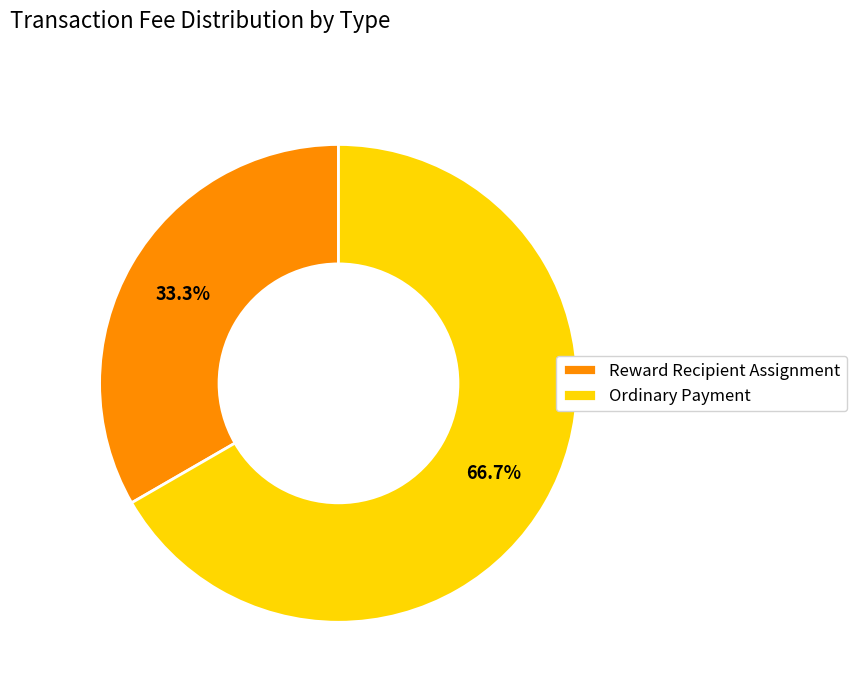

What percentage is the Reward Recipient Assignment slice, to the nearest percent?

33%